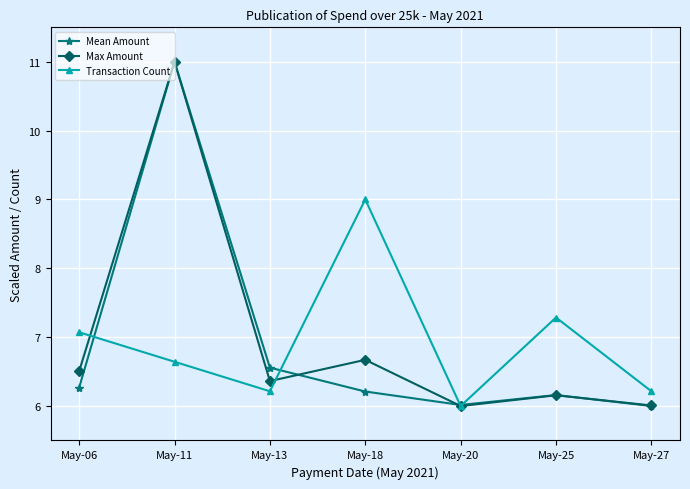

Where is the first local maximum for Transaction Count?

May-18